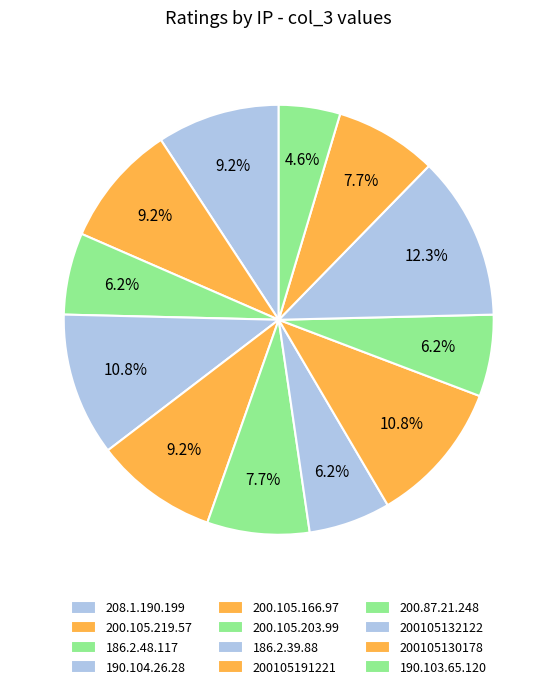

How many slices are in this pie chart?

12